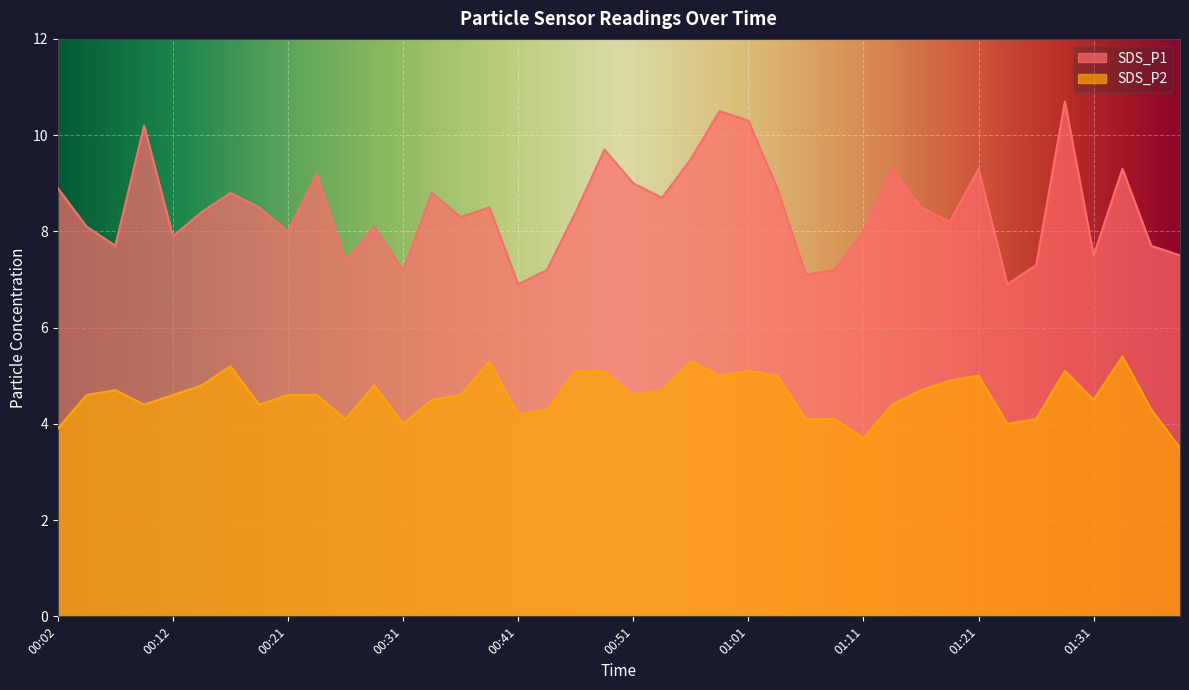

True or false: SDS_P1 and SDS_P2 intersect in this chart.

False